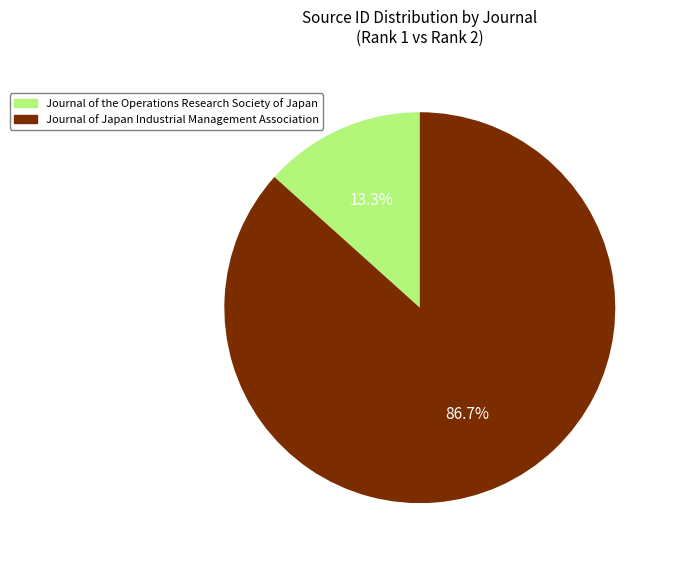

Is it true that Journal of the Operations Research Society of Japan is 4% of the pie?

False